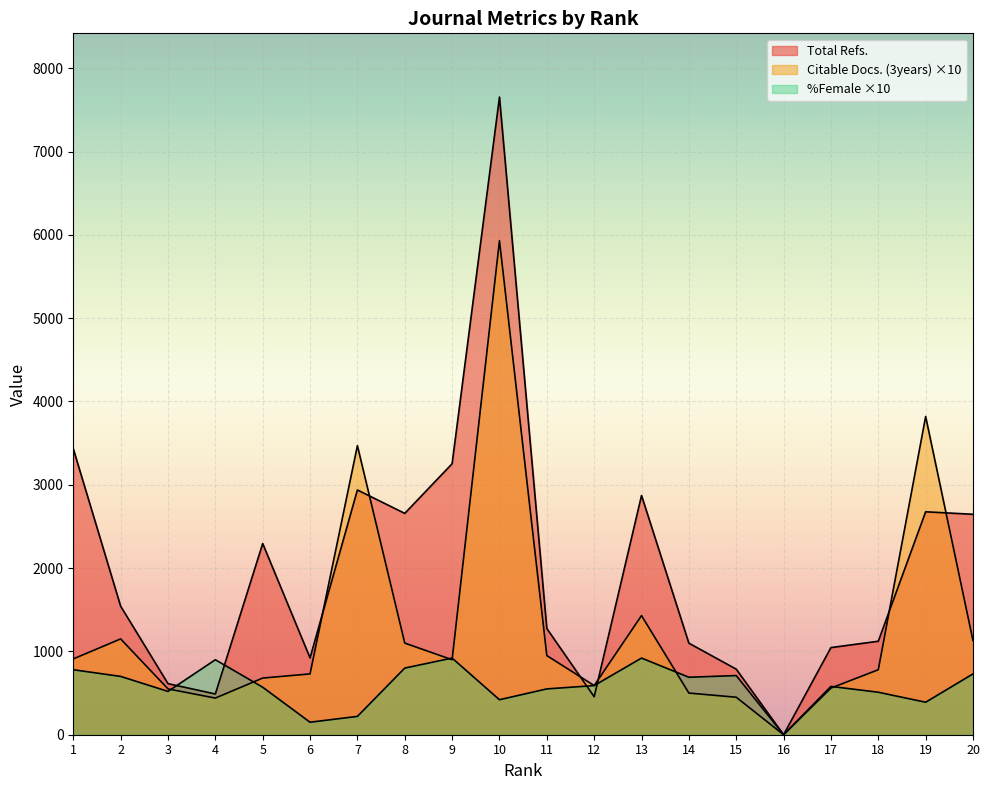

How many distinct data groups are displayed?

3